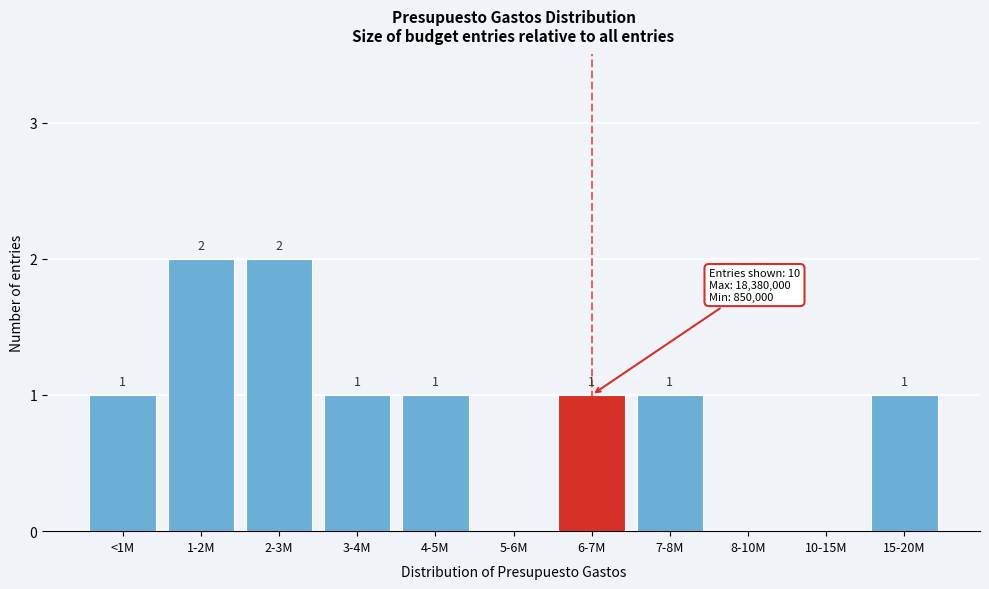

Is it true that the value at 10-15M is -1?

False